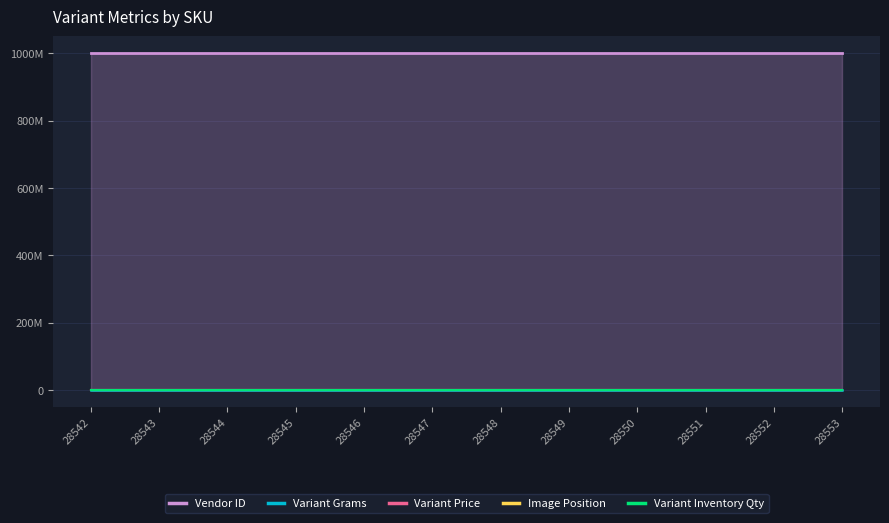

At which label does Variant Grams reach its peak?

28542